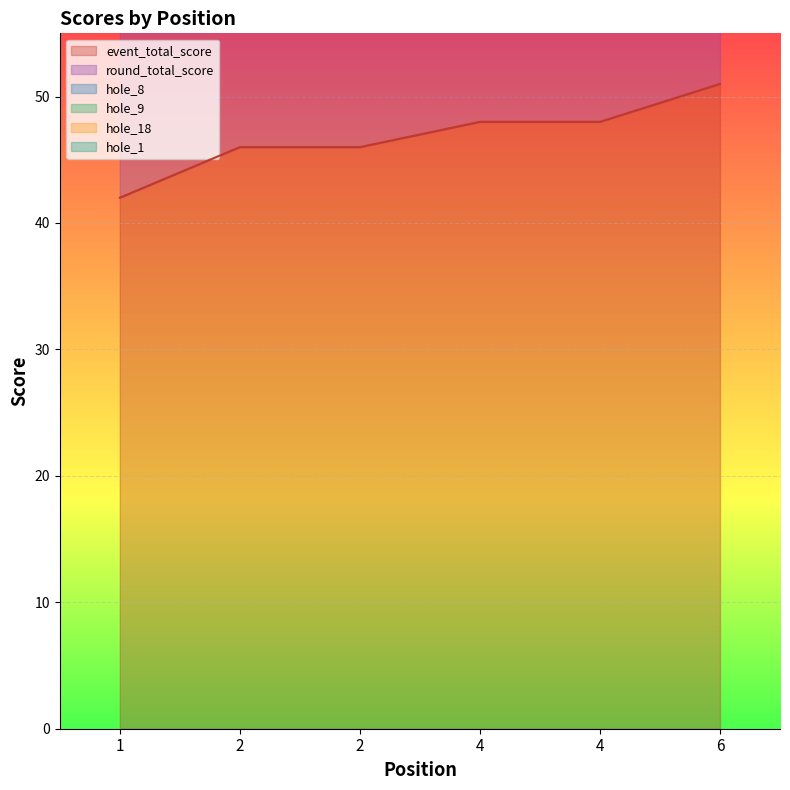

What are all the series names shown in the legend?

event_total_score, round_total_score, hole_8, hole_9, hole_18, hole_1